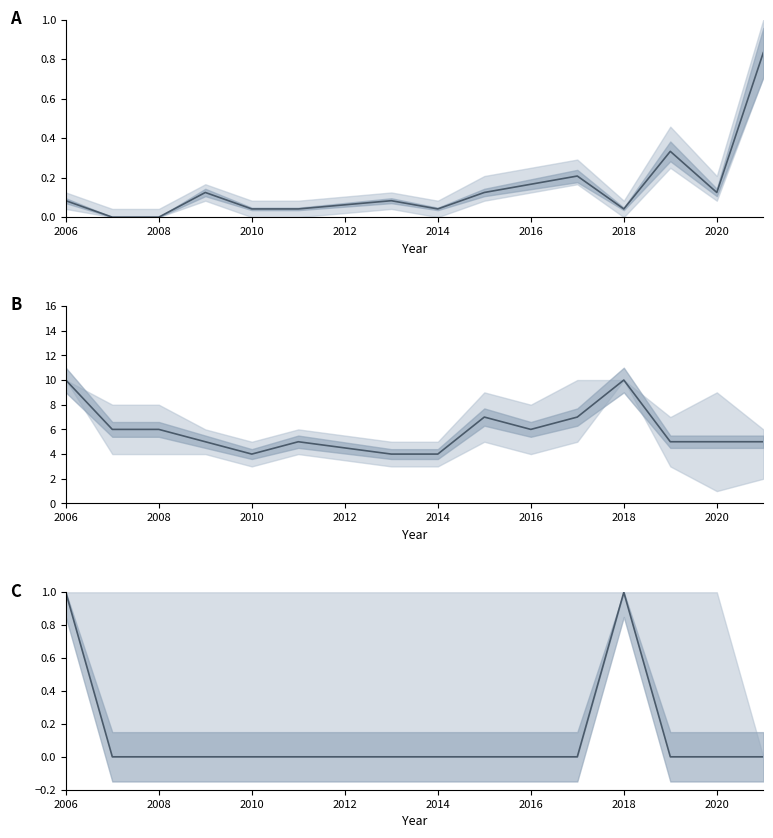

True or false: cases_normalized has more than 1 interior local peaks.

True